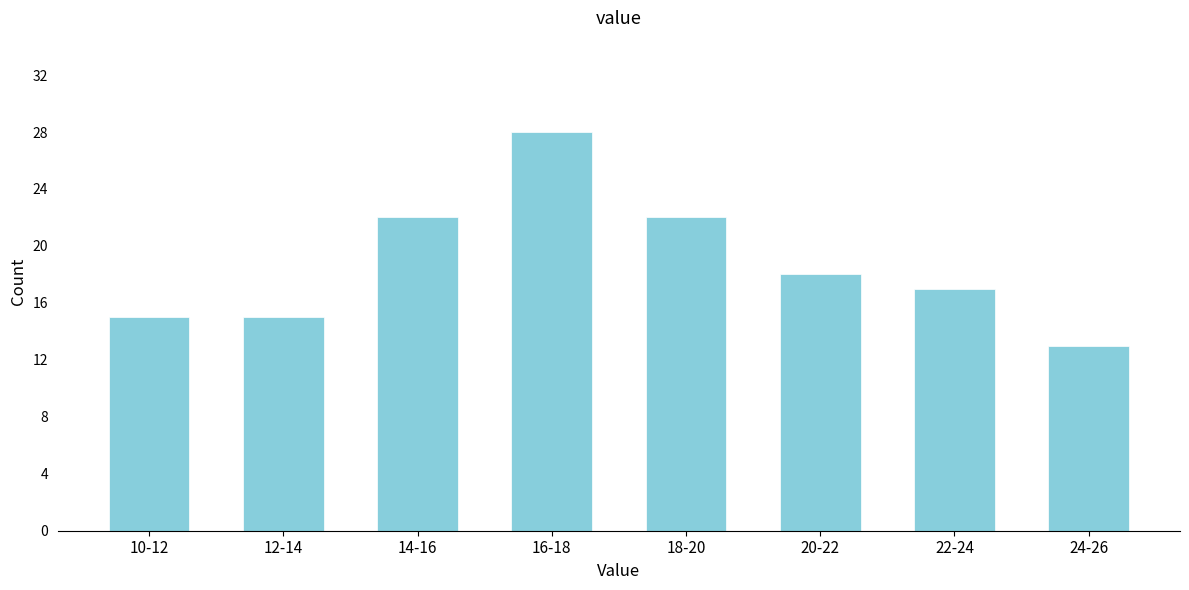

Reading left to right, extract all data points from this chart.

10-12=15	12-14=15	14-16=22	16-18=28	18-20=22	20-22=18	22-24=17	24-26=13